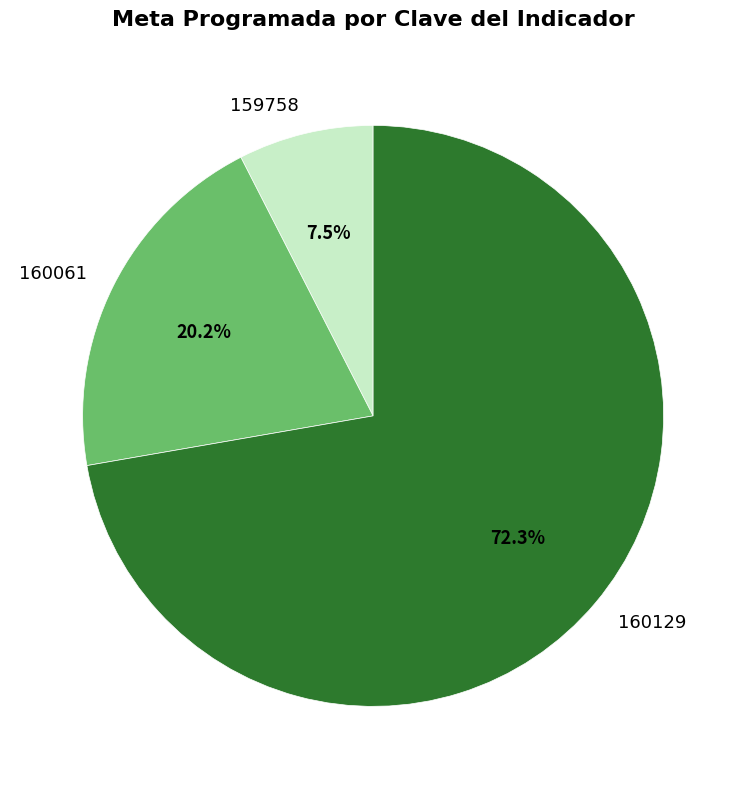

Count the number of slices in the pie.

3